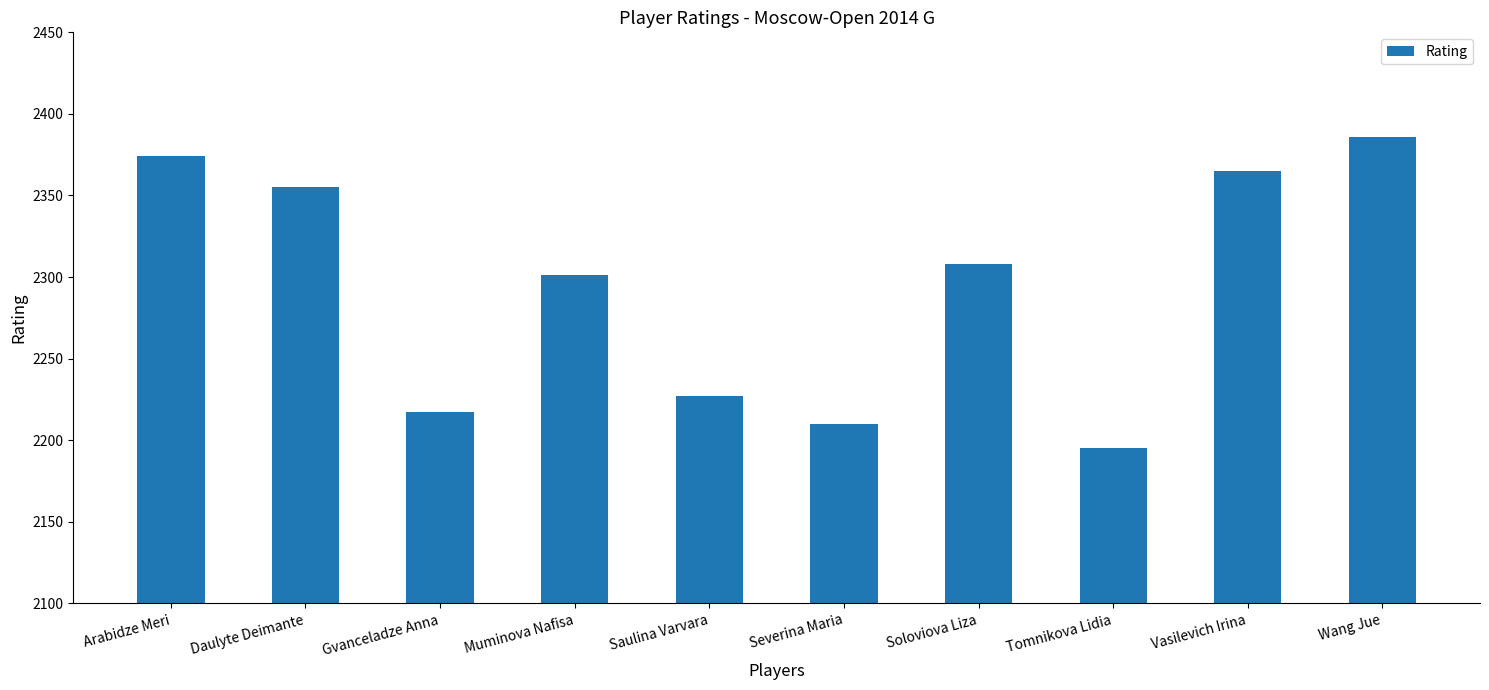

What position from the right is Arabidze Meri?

10